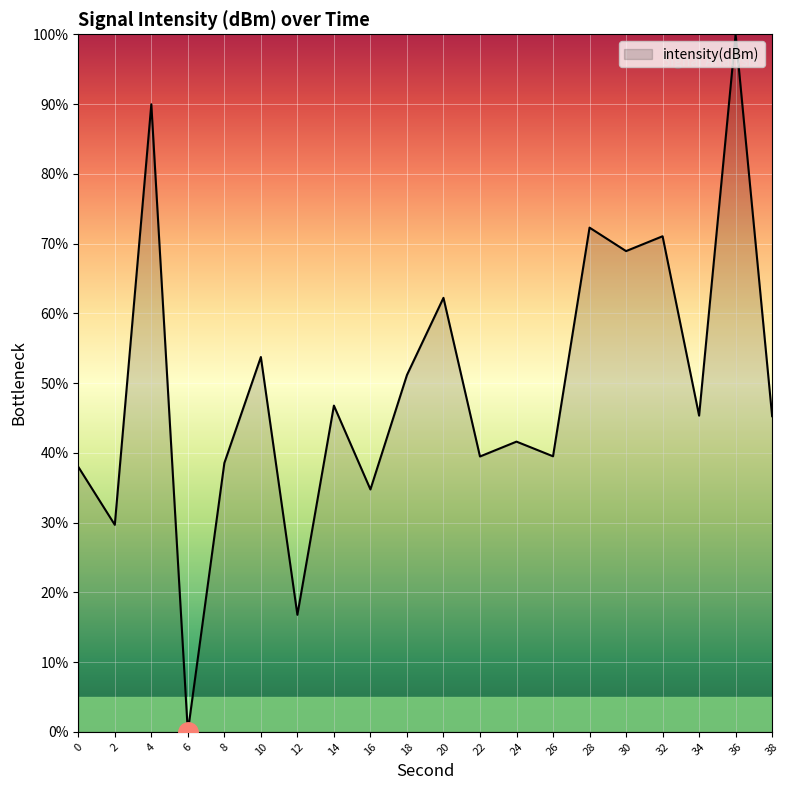

What is the ratio of the value at 2 to the value at 14?

0.6